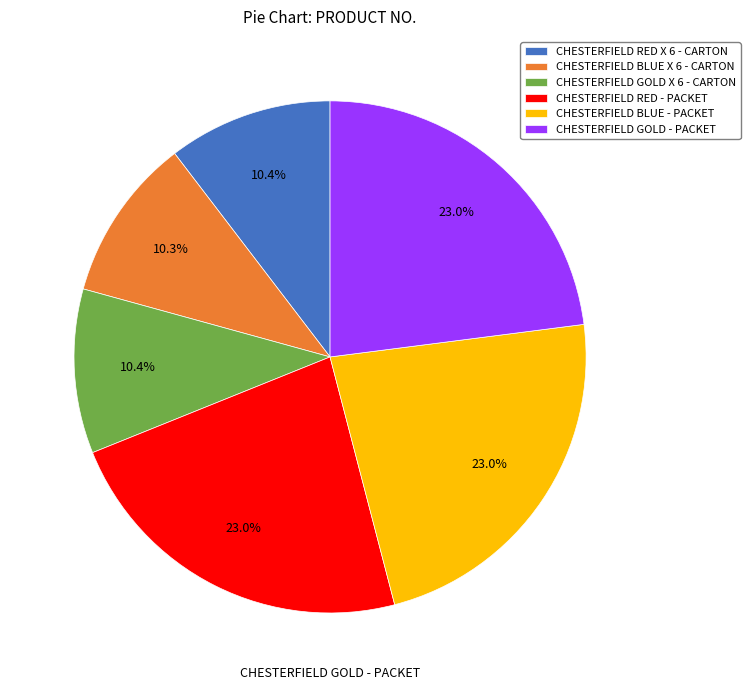

To the nearest percent, what is the difference between the largest and smallest slice percentages?

13%